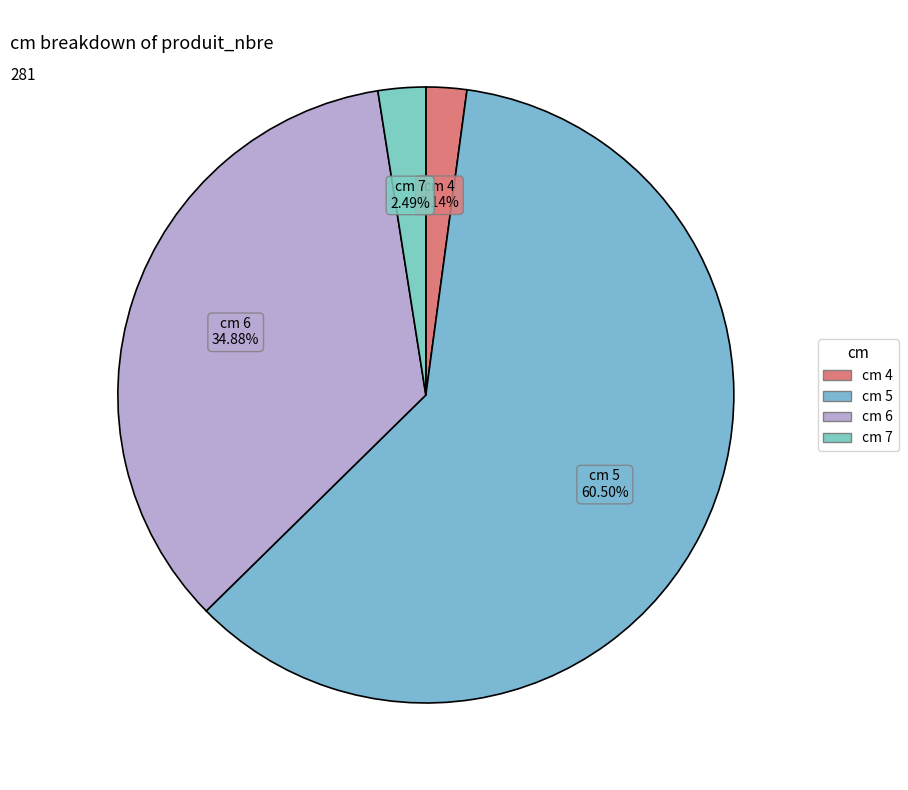

To the nearest percent, what is the difference between the largest and smallest slice percentages?

58%